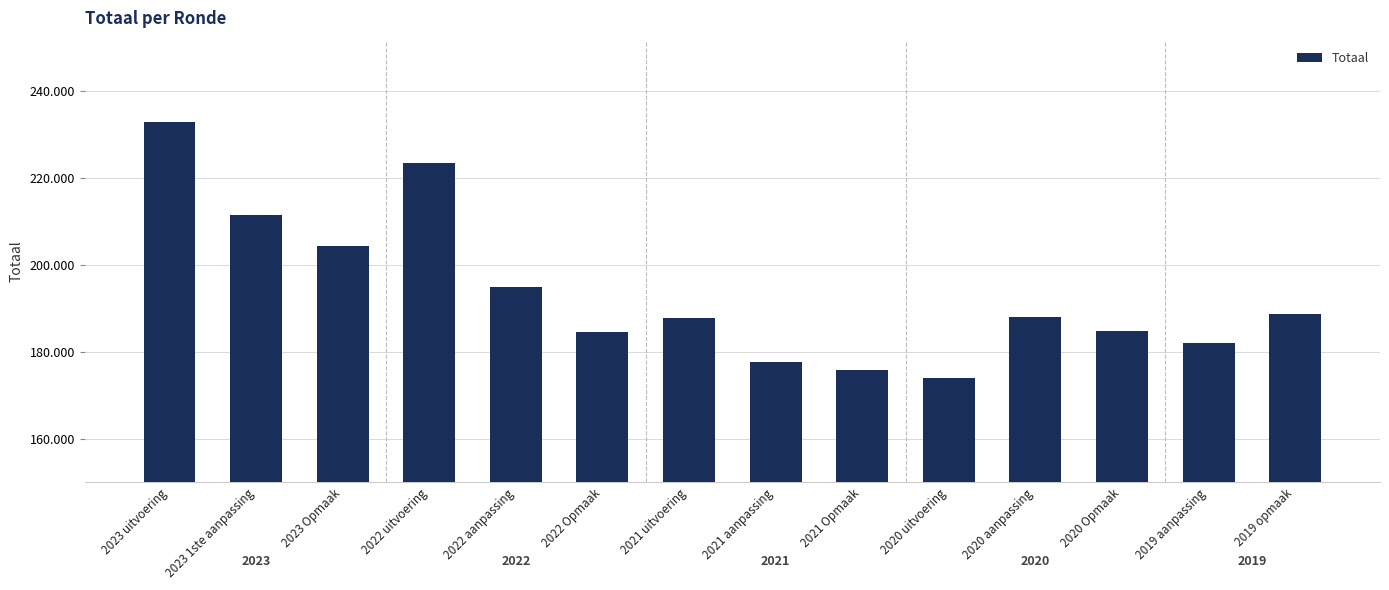

Are the bars horizontal?

No